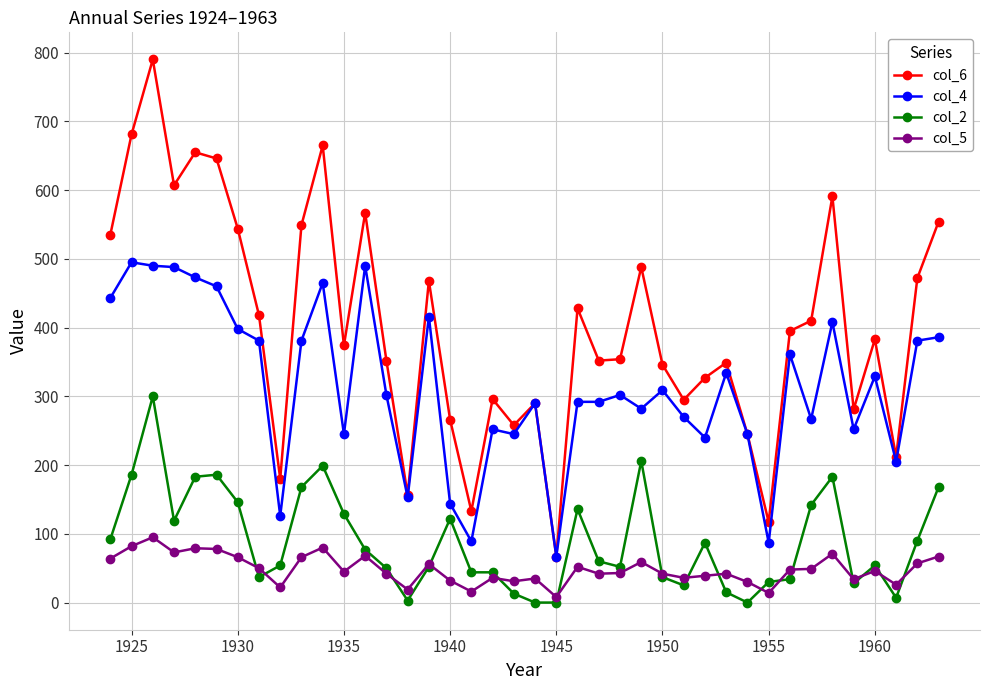

Which series has the largest range (max minus min)?

col_6